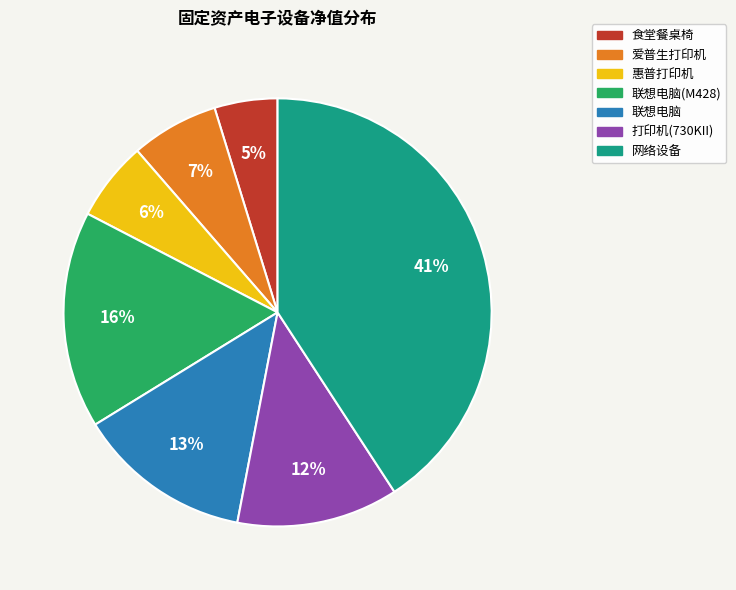

To the nearest percent, what is the average slice percentage?

14%